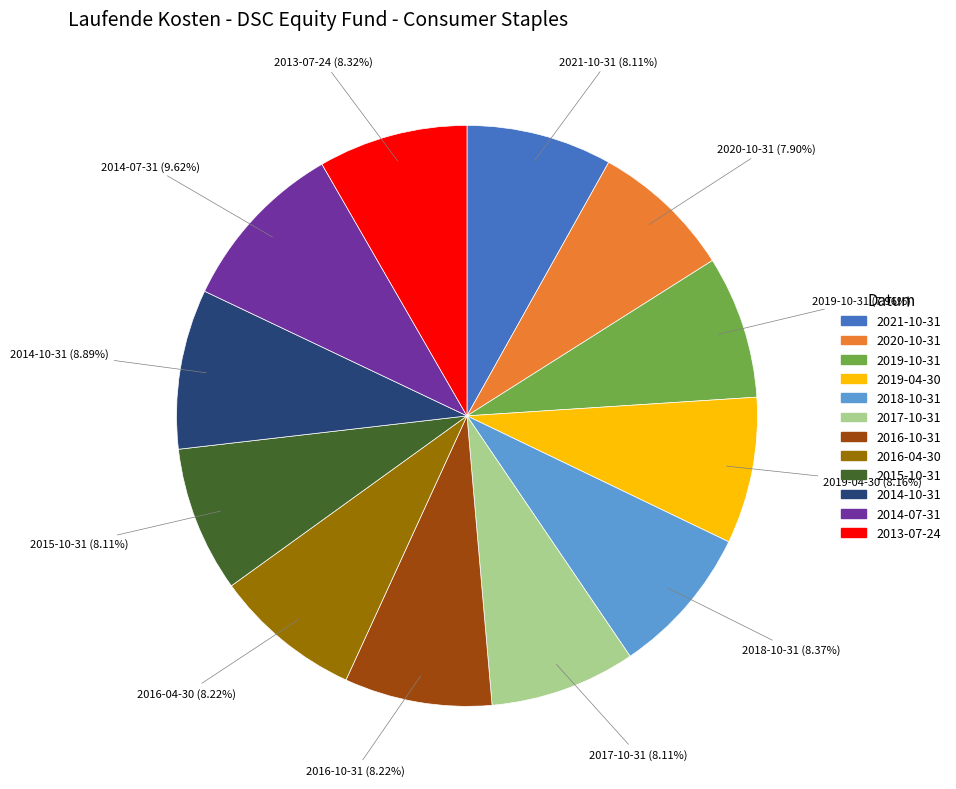

To the nearest percent, what is the average slice percentage?

8%